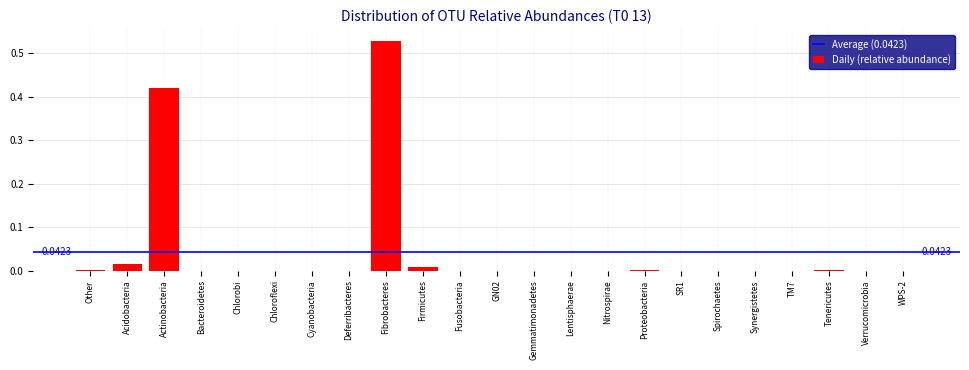

What is the sum of all values?

1.0